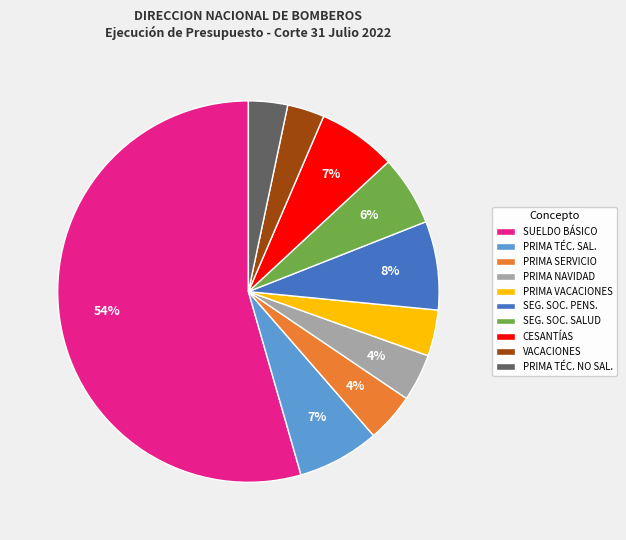

The VACACIONES slice represents 3% of the pie. True or false?

True